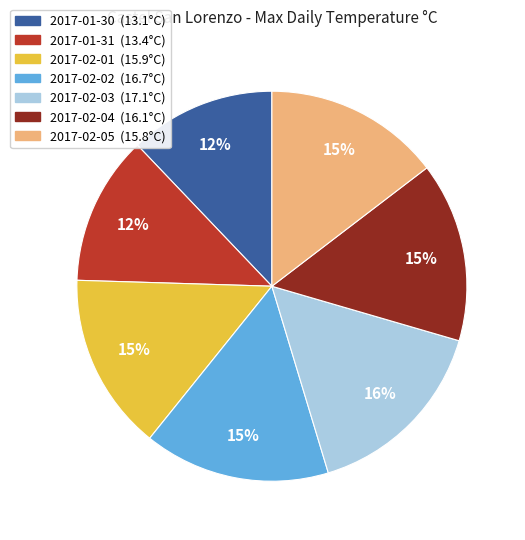

Is there any slice that represents more than half of the pie?

No